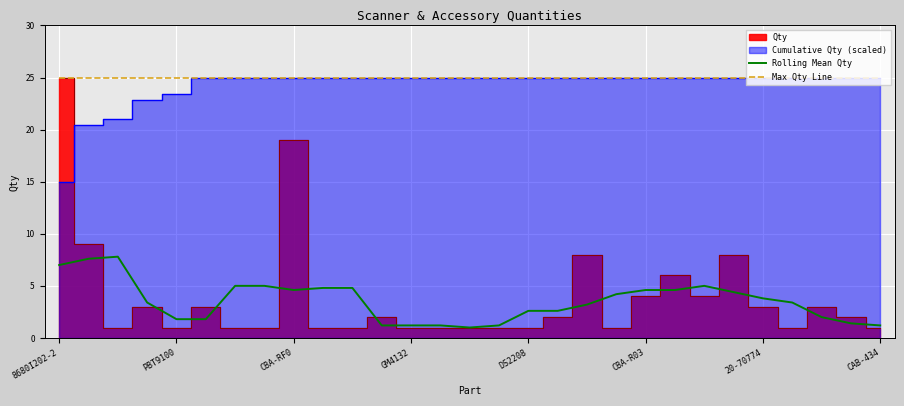

What is the sum of all Rolling Mean Qty values?

102.4